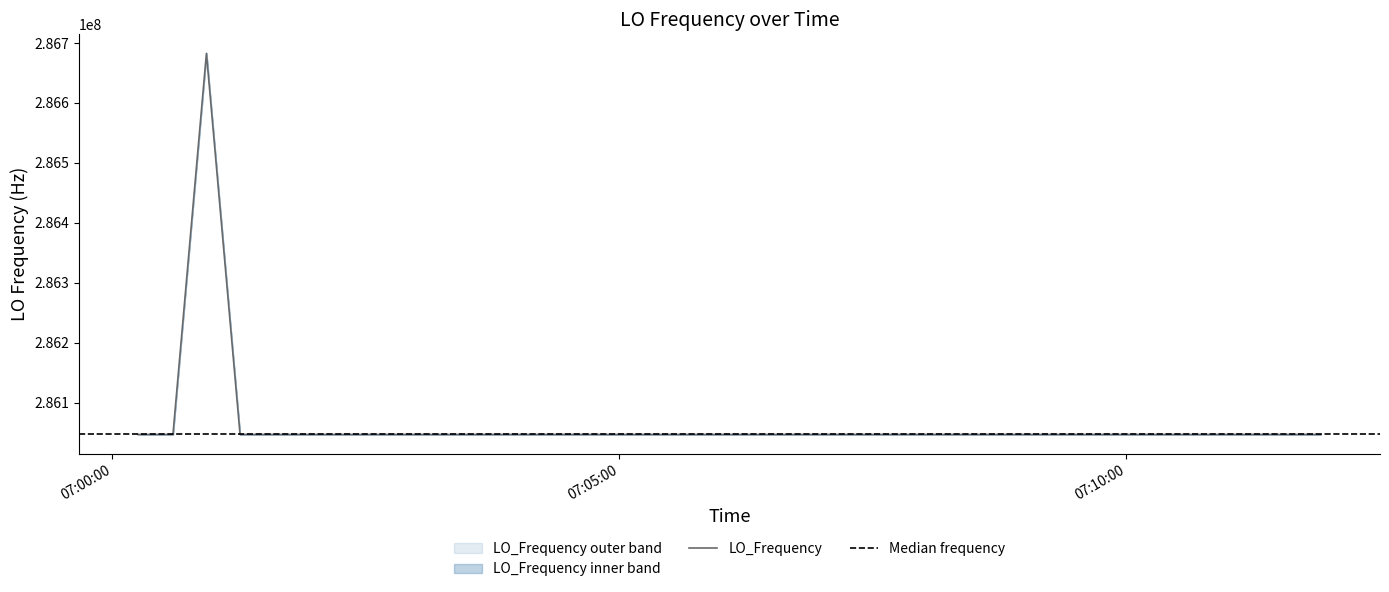

What is the minimum value for LO_Frequency?

286046996.8